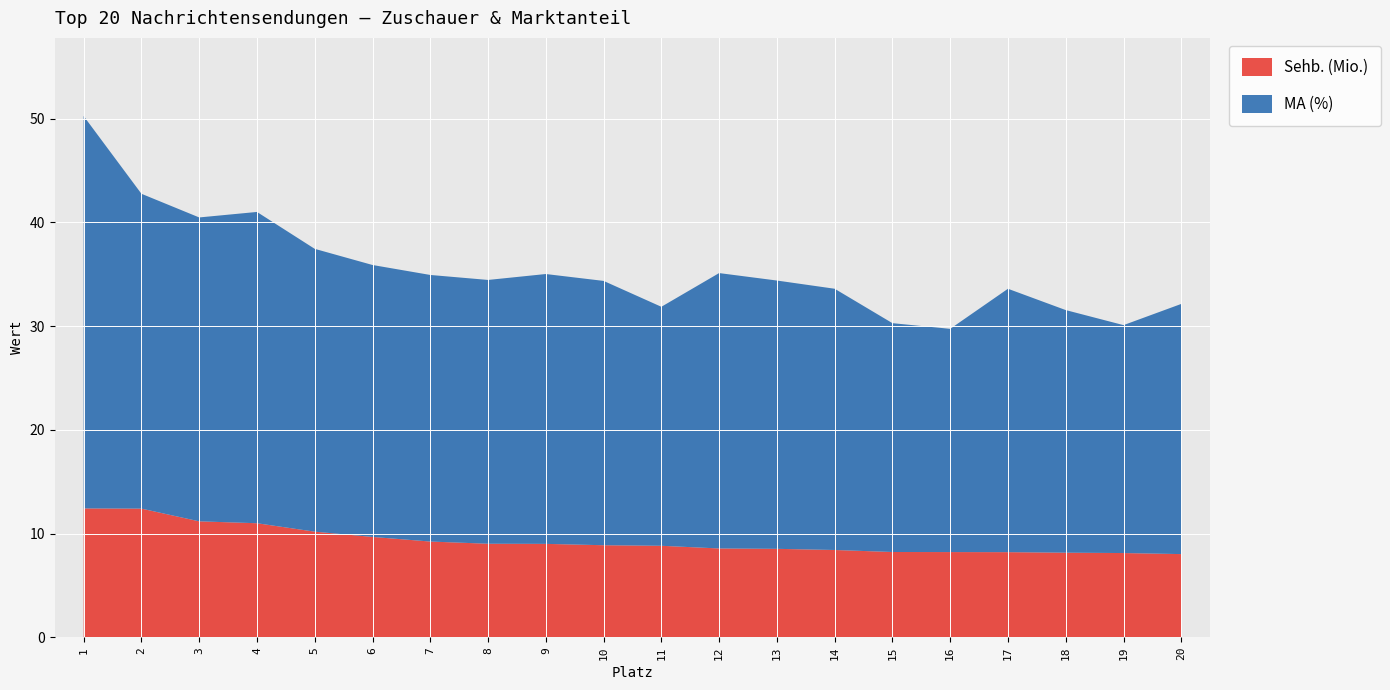

Reading left to right, what are all the values shown in this chart?

Sehb. (Mio.): 1=12.4	2=12.4	3=11.2	4=11.0	5=10.2	6=9.7	7=9.2	8=9.0	9=9.0	10=8.9	11=8.8	12=8.6	13=8.5	14=8.4	15=8.2	16=8.2	17=8.2	18=8.2	19=8.1	20=8.0
MA (%): 1=37.8	2=30.4	3=29.3	4=30.0	5=27.3	6=26.2	7=25.7	8=25.4	9=26.0	10=25.5	11=23.0	12=26.6	13=25.9	14=25.2	15=22.1	16=21.5	17=25.4	18=23.4	19=22.0	20=24.1